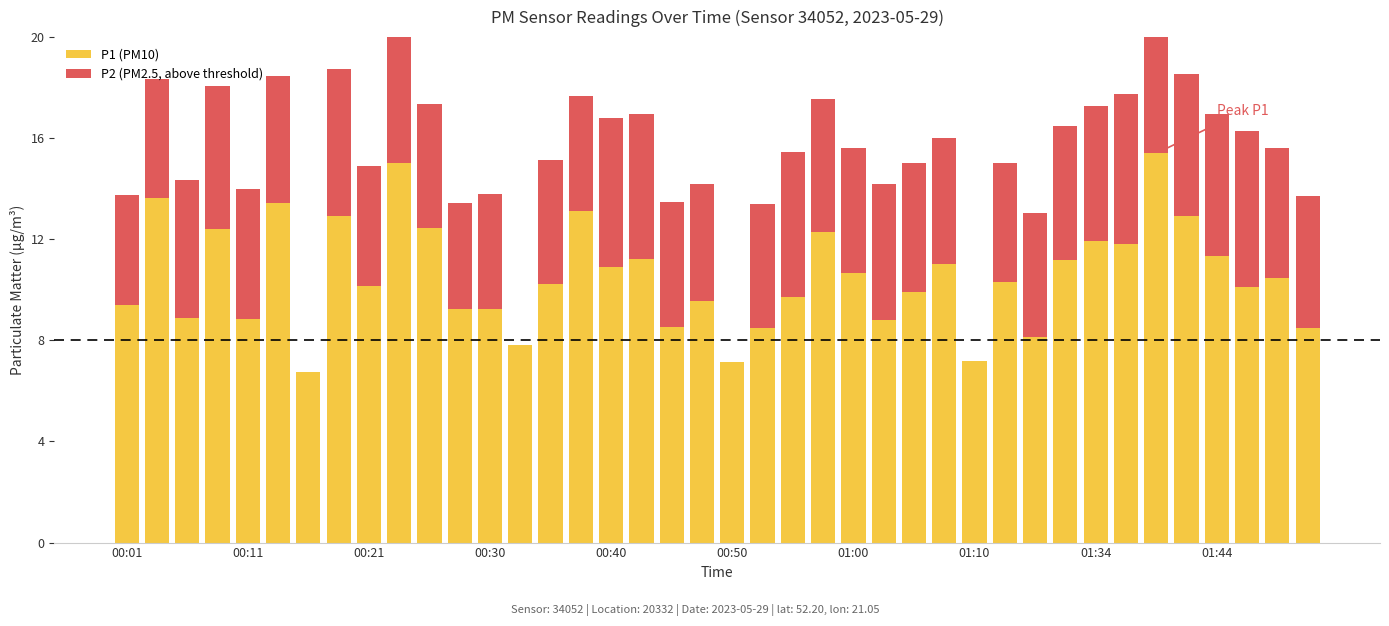

What position from the left is 00:21?

9